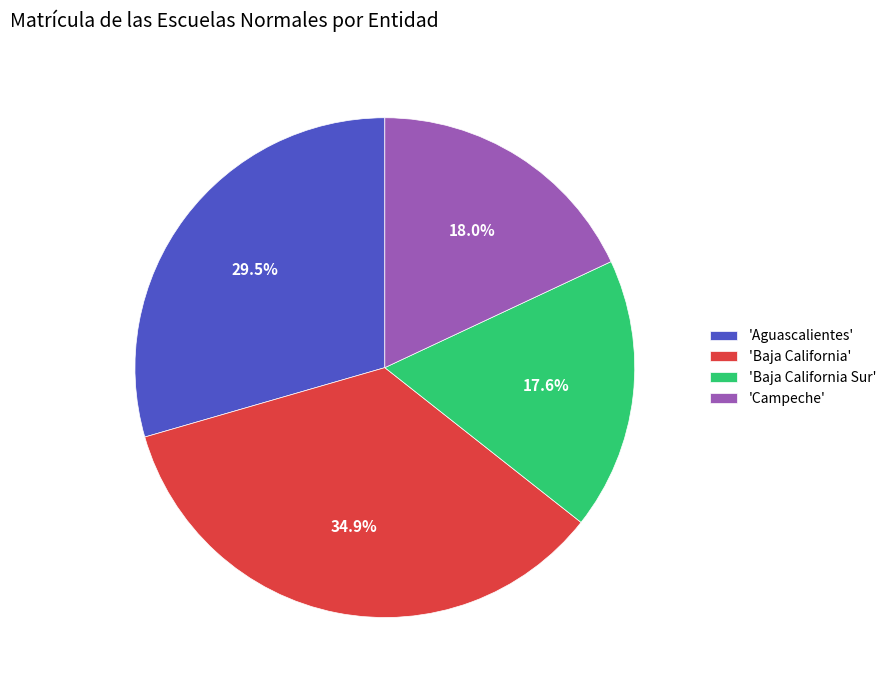

Does 'Aguascalientes' represent more than half of the total?

No